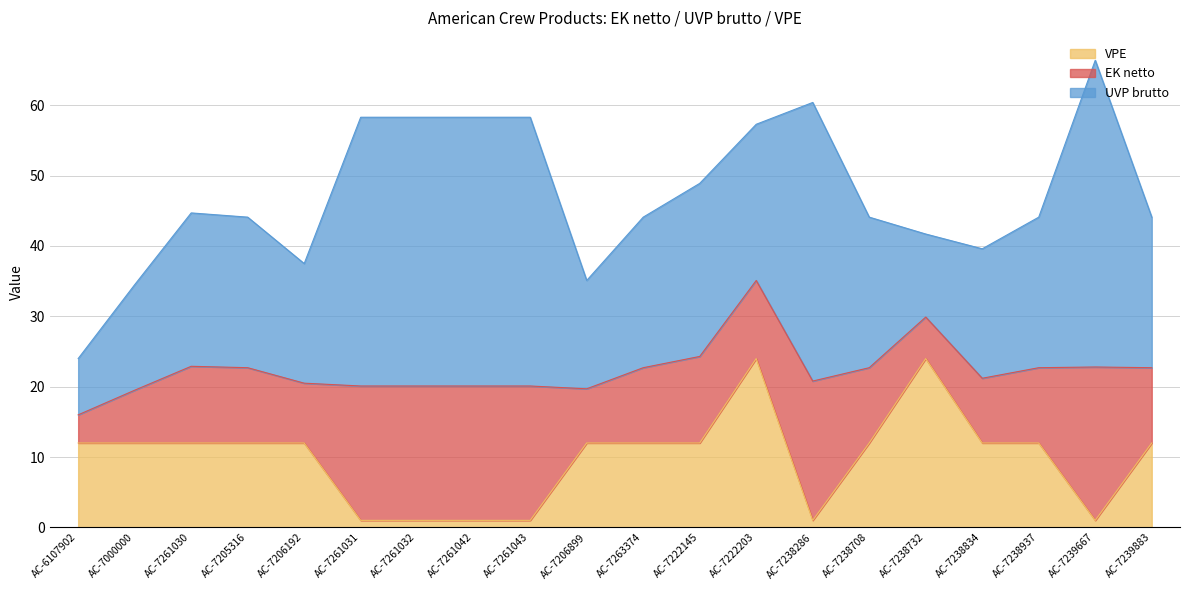

Does the chart have visible grid lines?

Yes